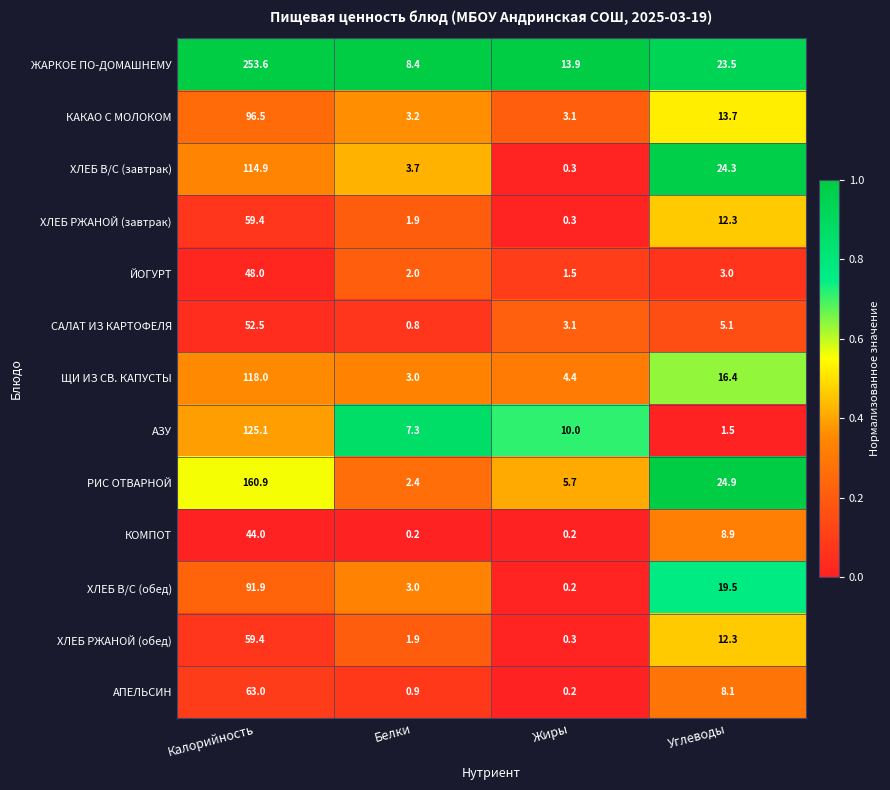

What is the greatest value displayed?

253.6